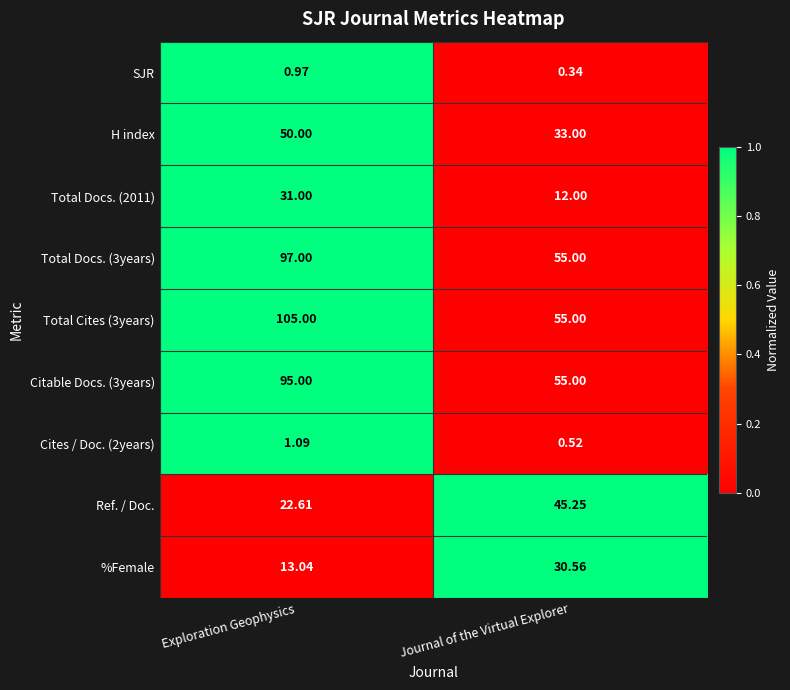

Where is H index nearest to the value 41?

Journal of the Virtual Explorer